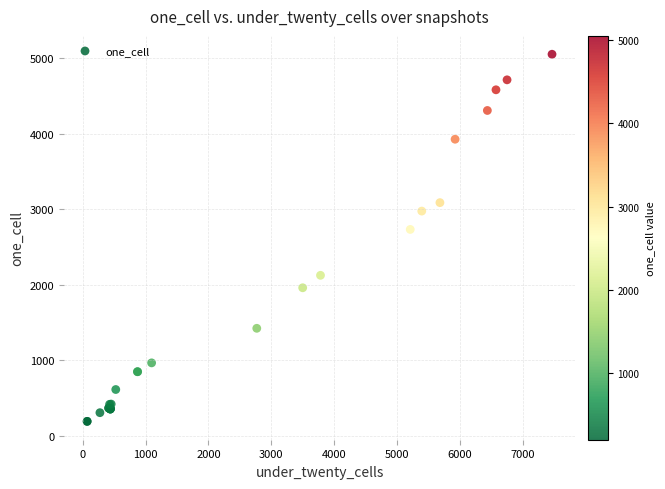

What Y value in the scatter plot is closest to 2623?

2734